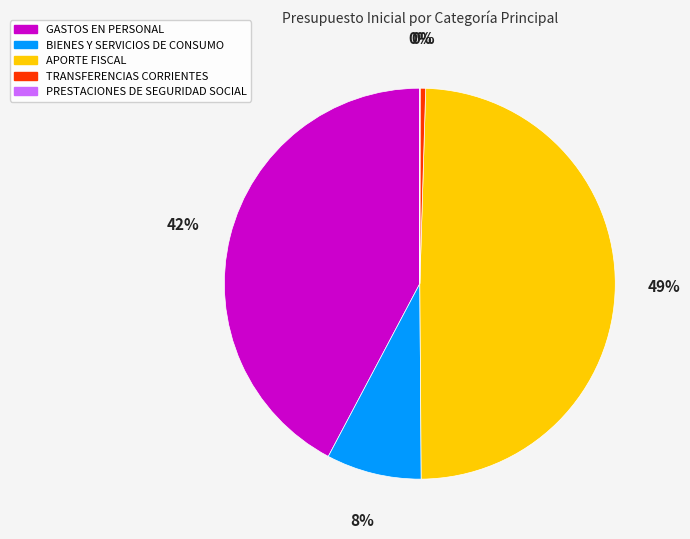

To the nearest percent, what is the difference between the largest and smallest slice percentages?

49%